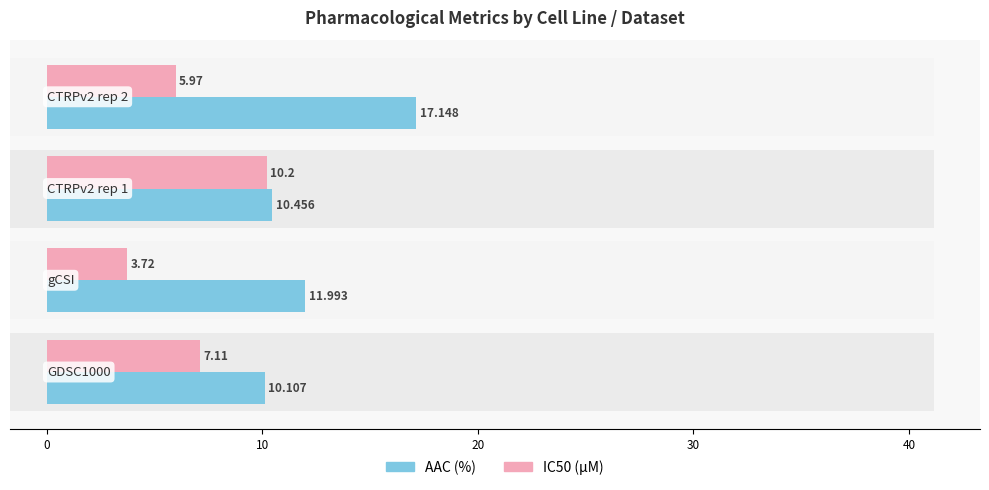

What are all the series names shown in the legend?

AAC (%), IC50 (µM)